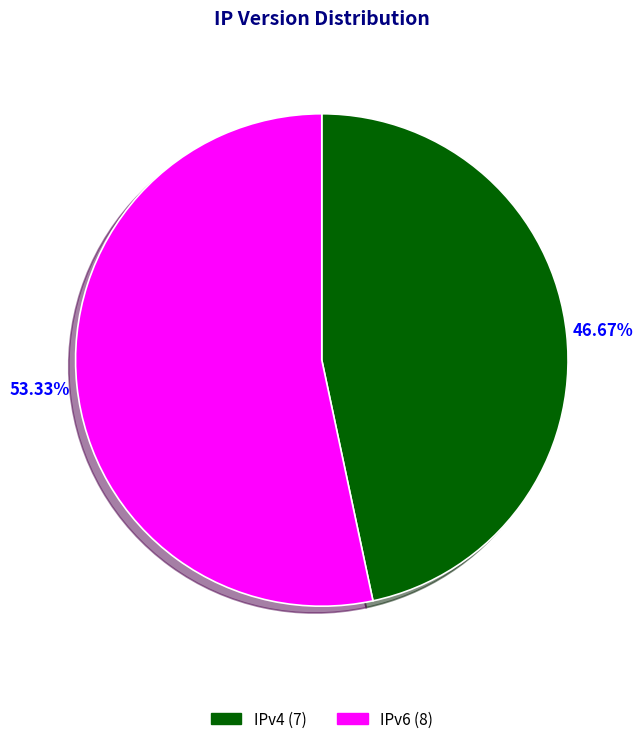

True or false: IPv6 accounts for 44% of the total.

False